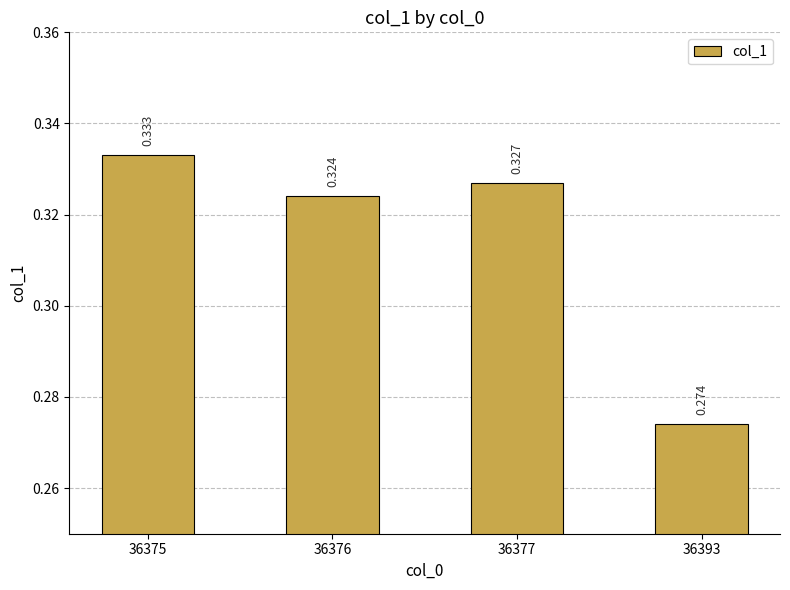

How many bars are there in total?

4